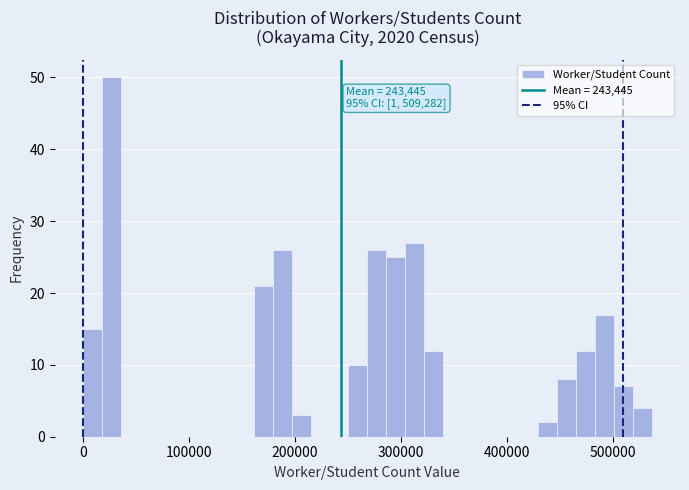

Around what value on the x-axis is the tallest bar? Give the approximate position of its centre, as read against the axis.

30000